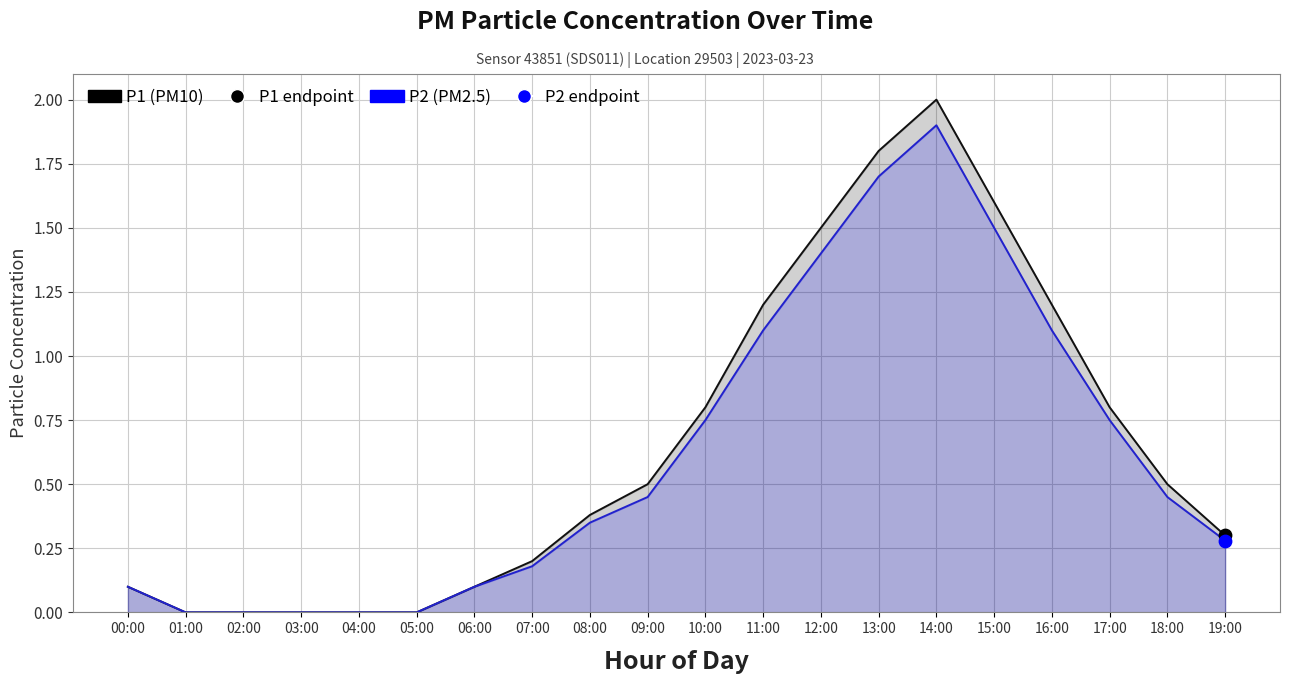

What is the total value across all series at 06:00?

0.2